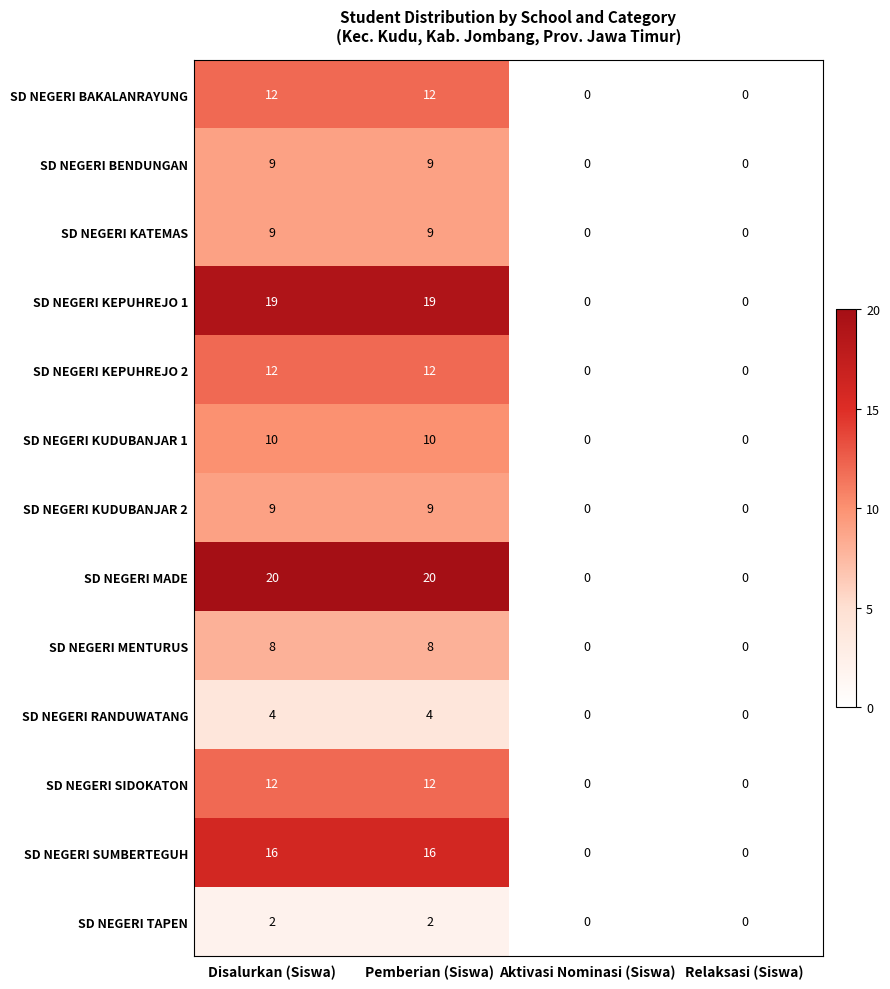

Which series changed the most between Disalurkan (Siswa) and Aktivasi Nominasi (Siswa)?

SD NEGERI MADE